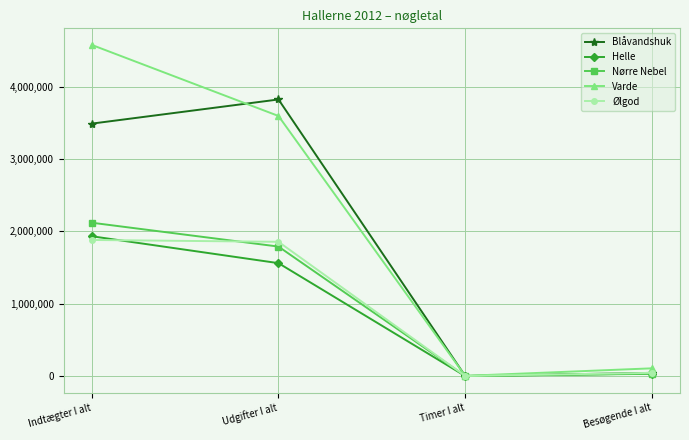

What are all the series names shown in the legend?

Blåvandshuk, Helle, Nørre Nebel, Varde, Ølgod